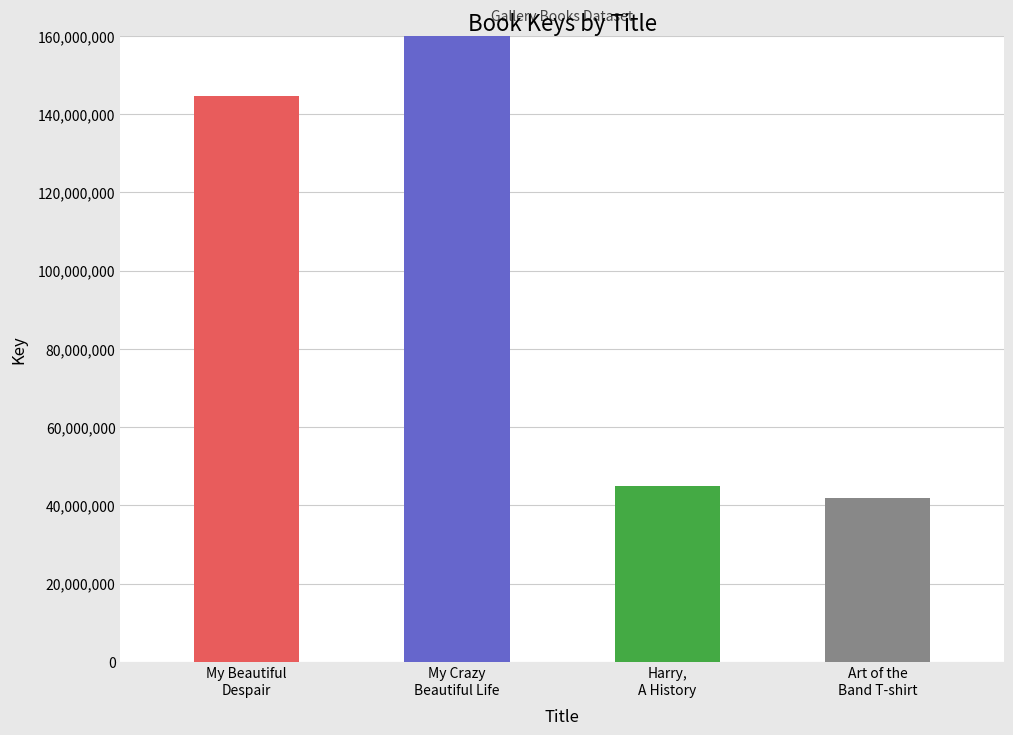

What is the maximum value shown in the chart?

406683347